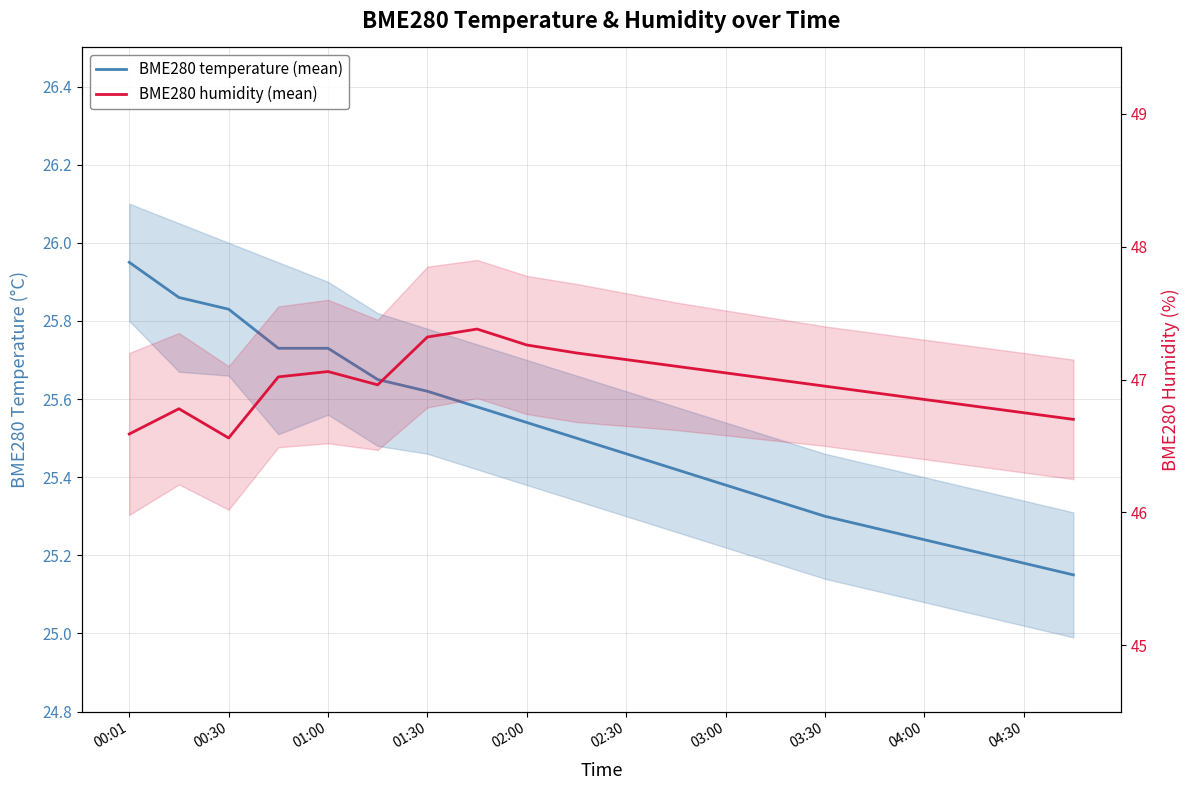

Reading right to left, list all the values displayed in this chart.

BME280 temperature (mean): 25.1	25.2	25.2	25.2	25.3	25.3	25.3	25.4	25.4	25.5	25.5	25.5	25.6	25.6	25.6	25.7	25.7	25.8	25.9	25.9
BME280 humidity (mean): 46.7	46.8	46.8	46.9	46.9	47.0	47.0	47.0	47.1	47.1	47.2	47.3	47.4	47.3	47.0	47.1	47.0	46.6	46.8	46.6